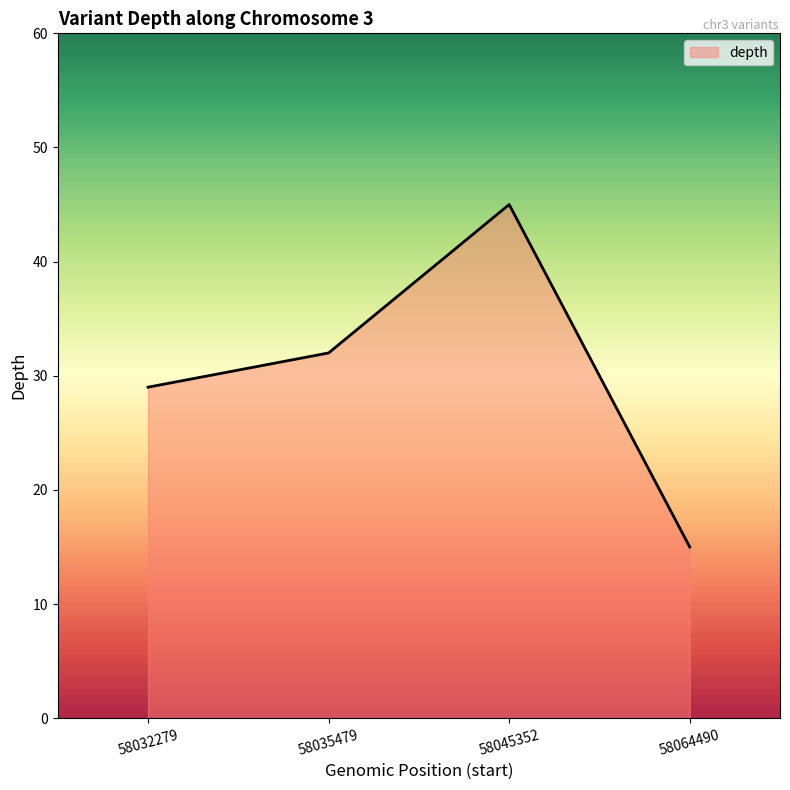

What value does the data have at 58045352, to the nearest 5?

45